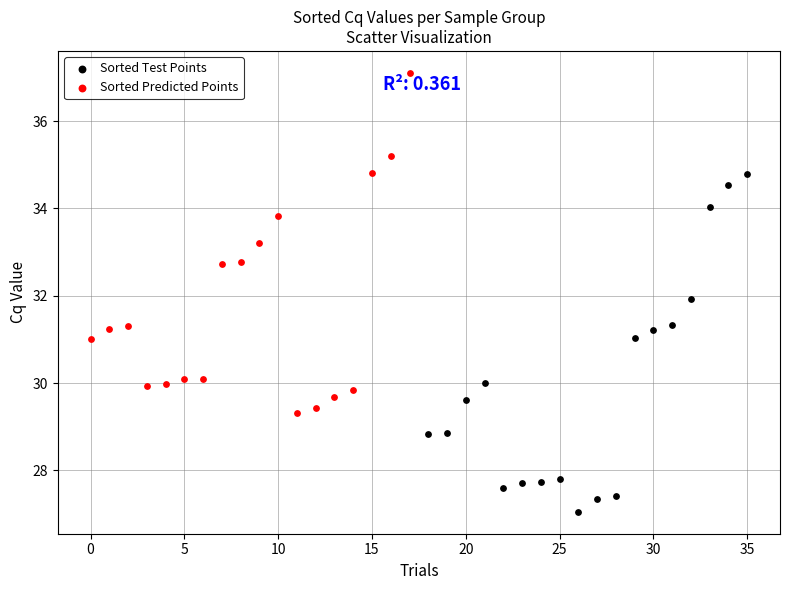

Which series reaches the minimum Y coordinate?

Sorted Test Points